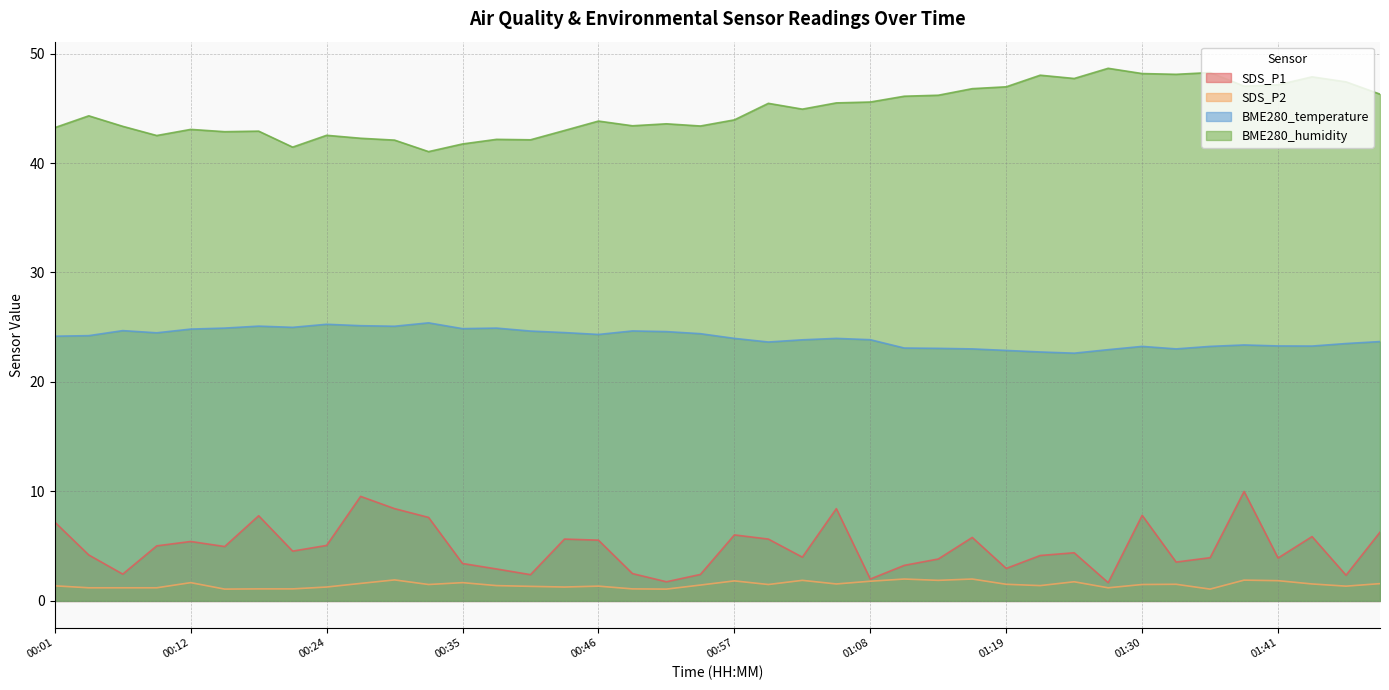

What position from the right is 01:13?

14